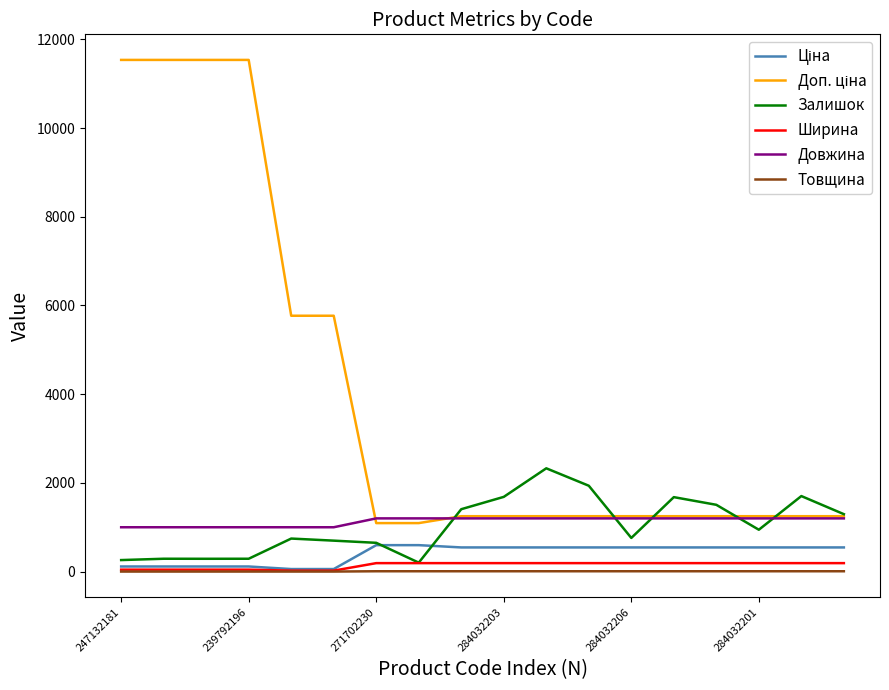

True or false: Довжина and Ширина intersect in this chart.

False